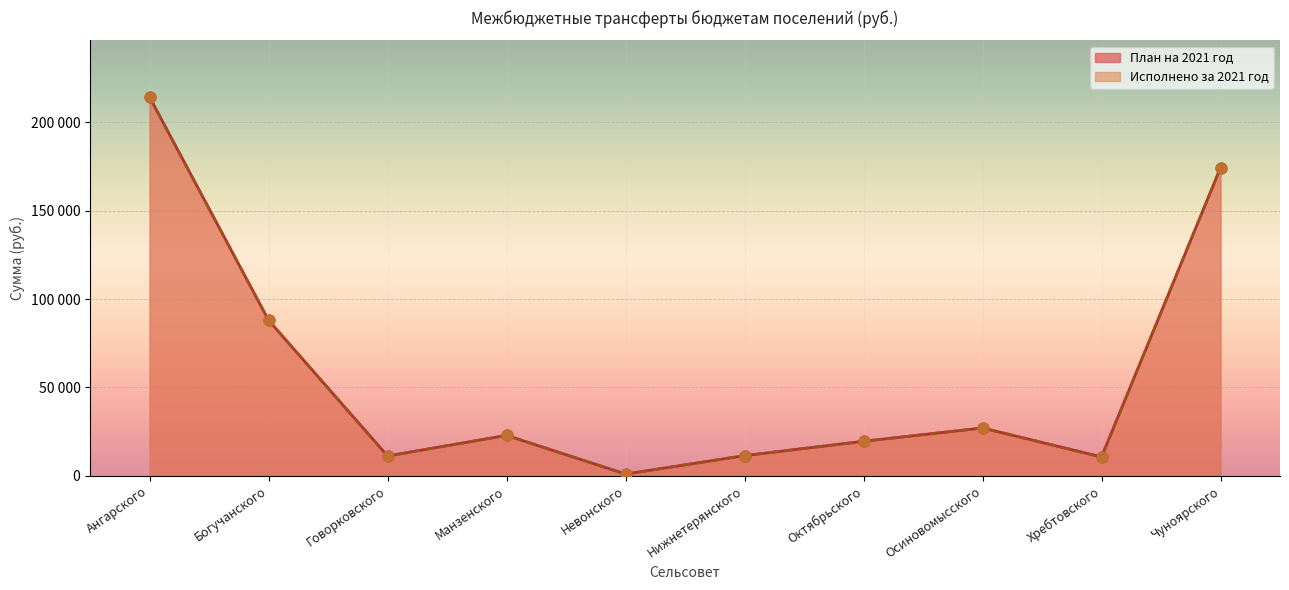

Which series has the largest total across all categories?

План на 2021 год